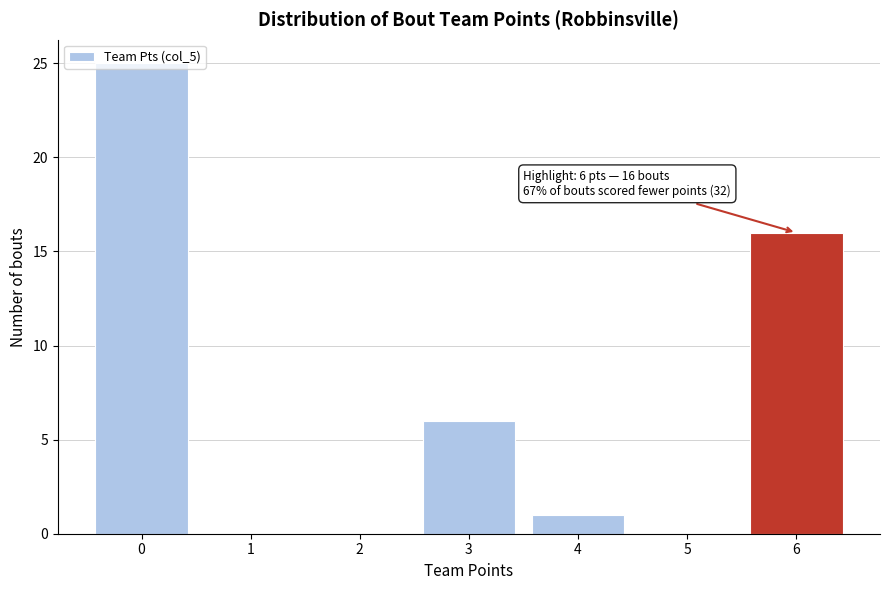

Over which range of the x-axis is the bar tallest?

-0.5 to 0.5